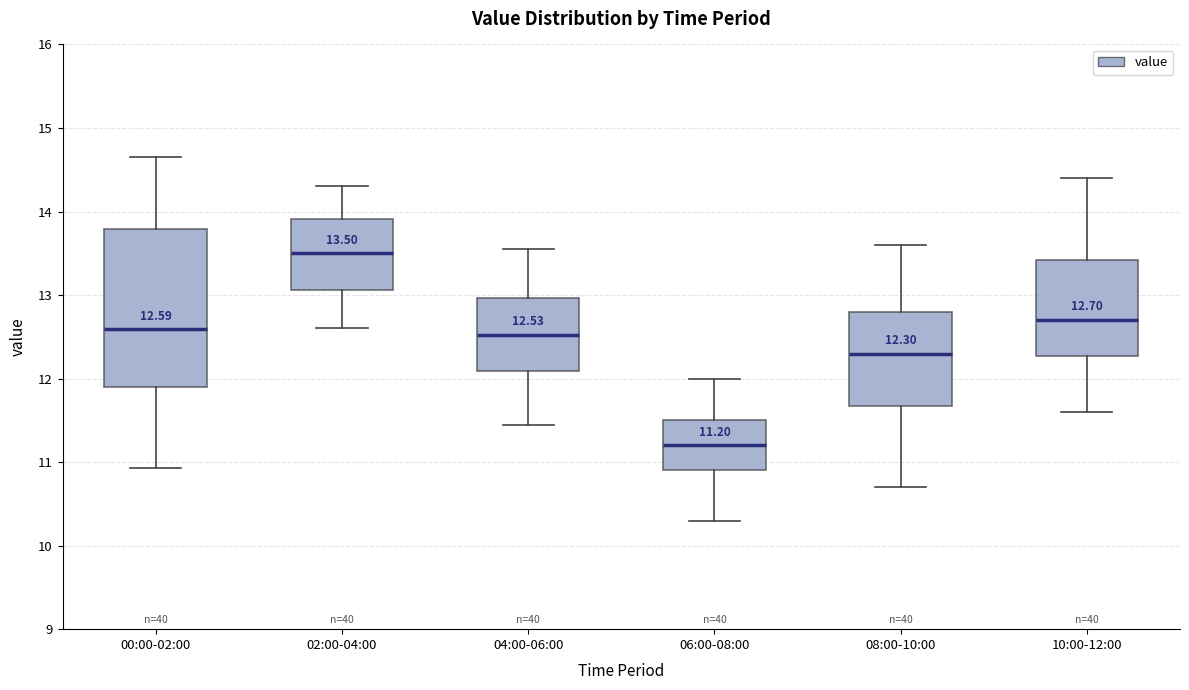

Which box's median line is the highest?

02:00-04:00